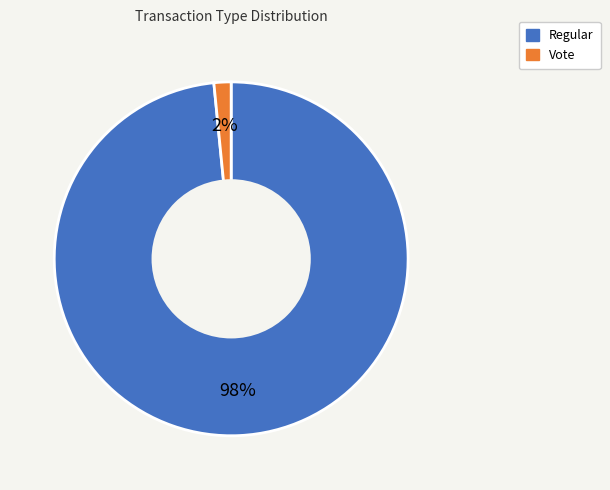

What percentage is the Vote slice, to the nearest percent?

2%